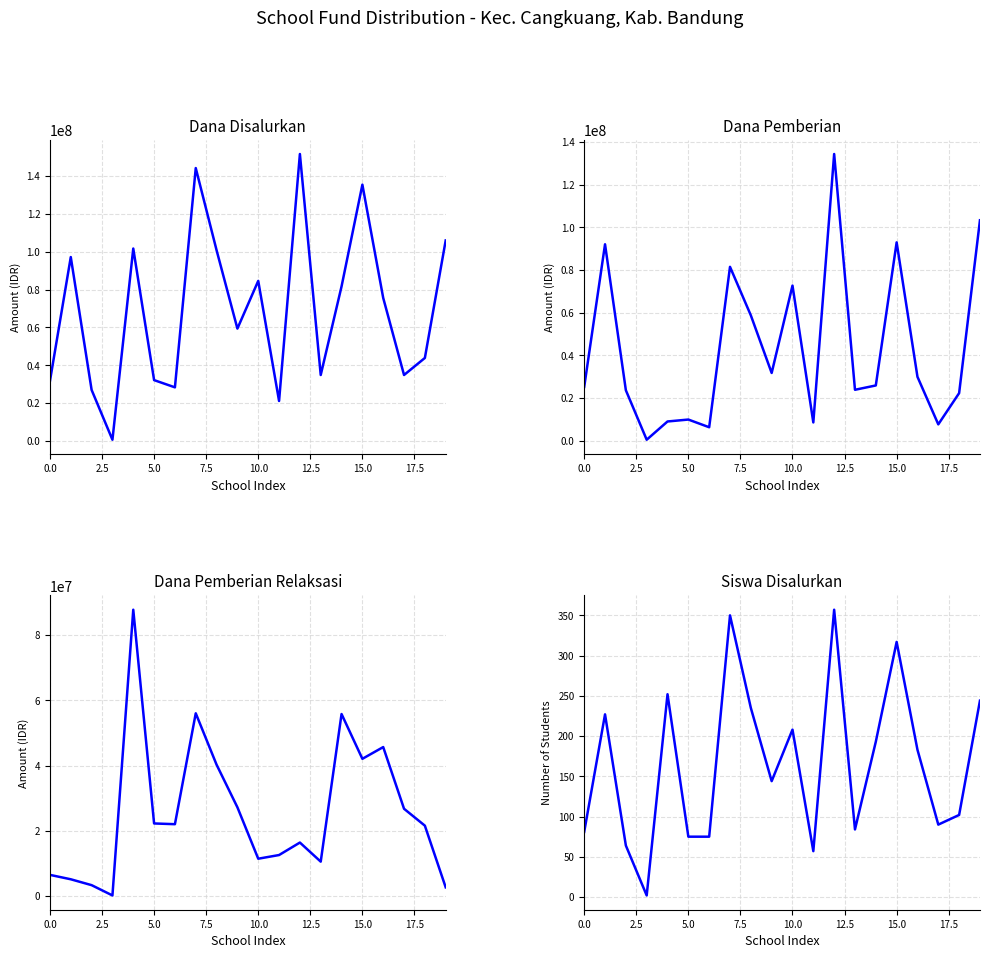

At which label is Dana Pemberian closest to 67387500?

10